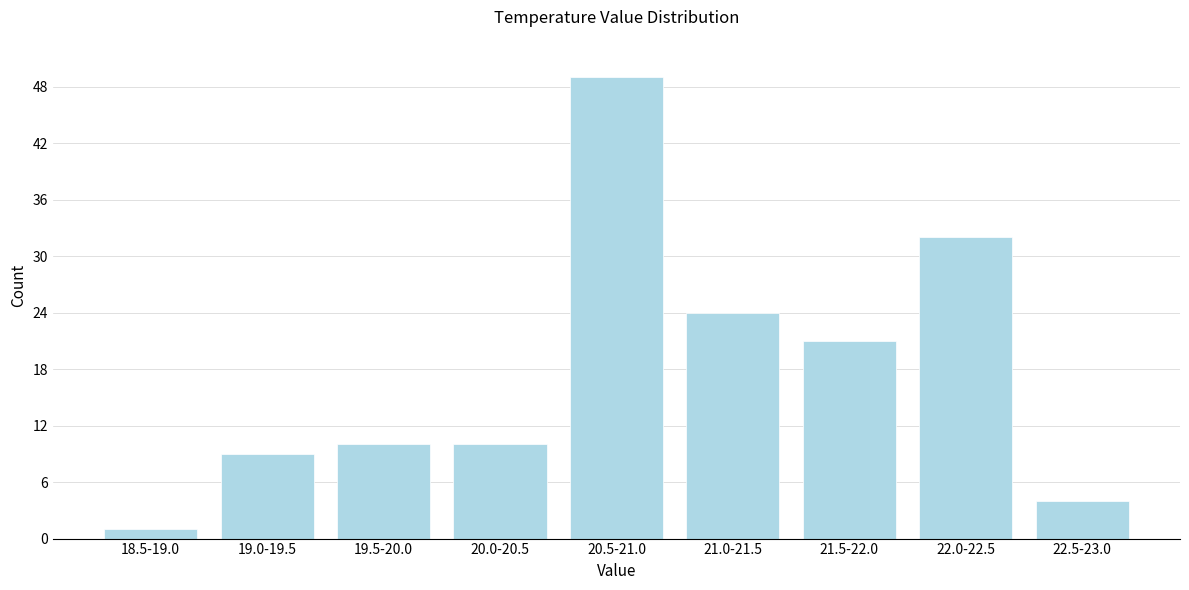

Reading left to right, transcribe all the data shown in this chart.

1	9	10	10	49	24	21	32	4